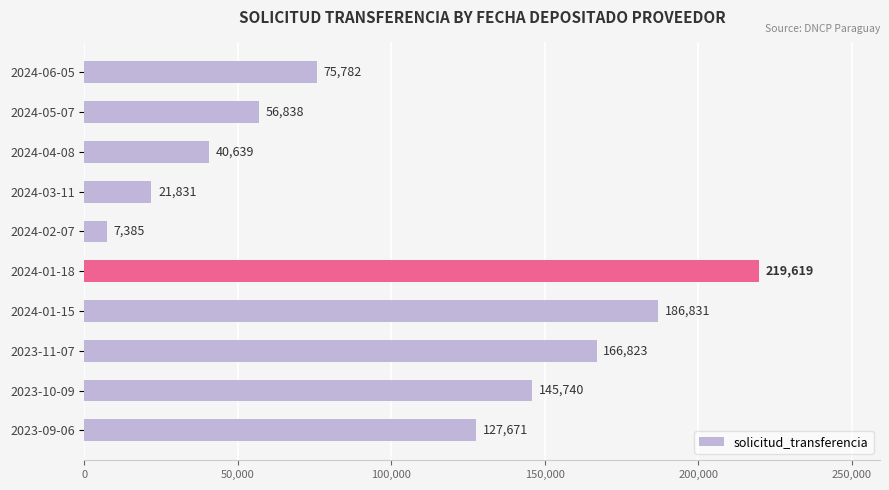

The chart shows a value of 32245 at 2024-03-11. True or false?

False